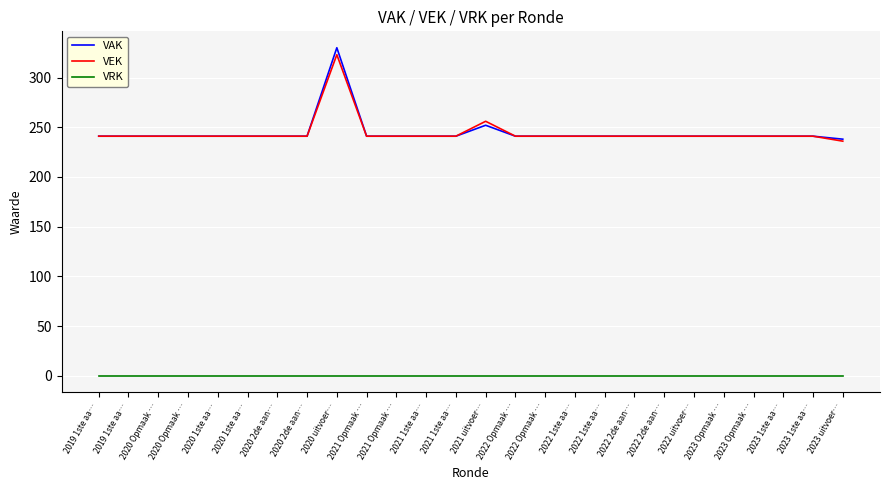

What is the sum of the VAK values at 2019 1ste aa… and 2021 Opmaak …?

482